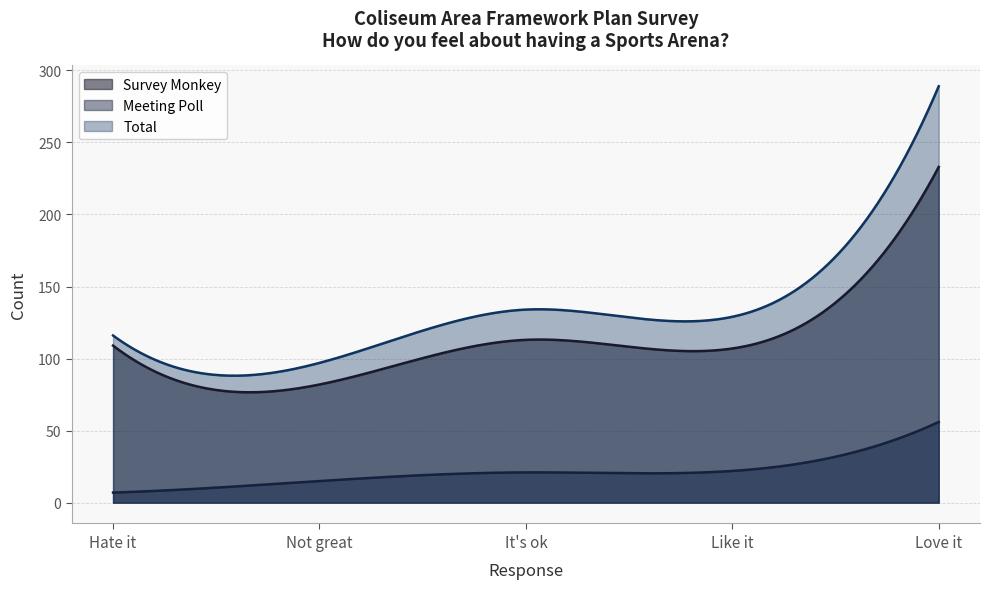

Is the value of Meeting Poll at Not great greater than the value of Survey Monkey at Love it?

No